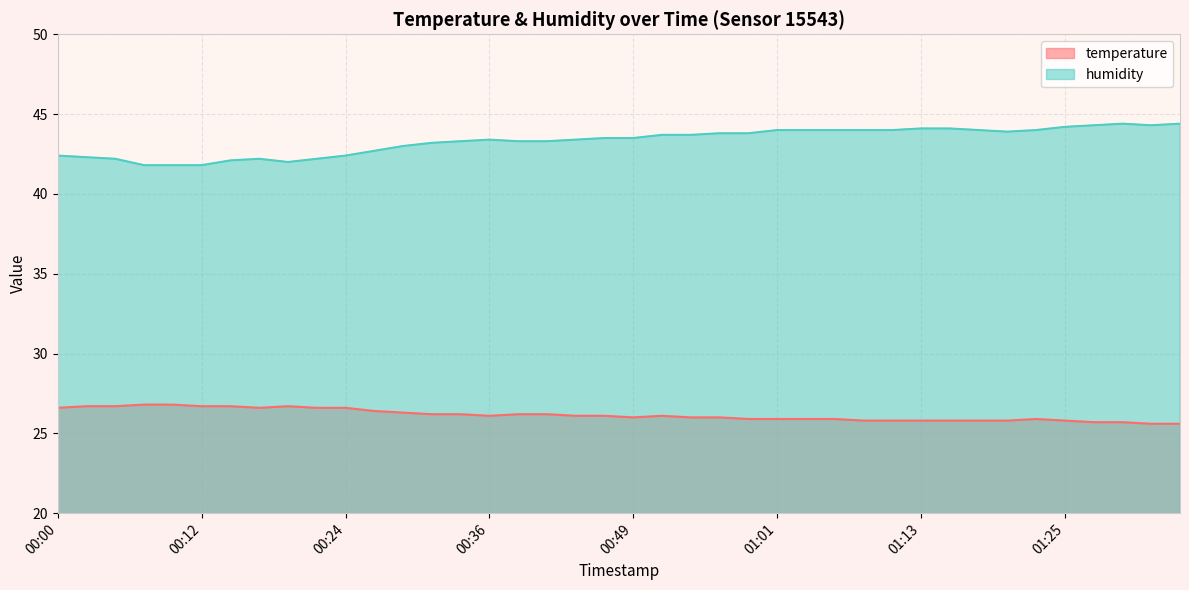

What is the total value across all series at 00:36?

69.5